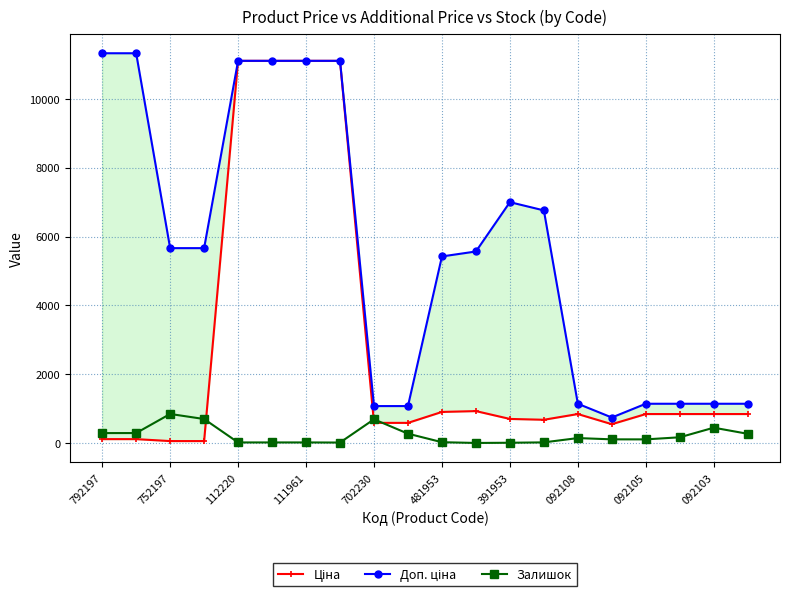

What is the maximum value for Залишок?

845